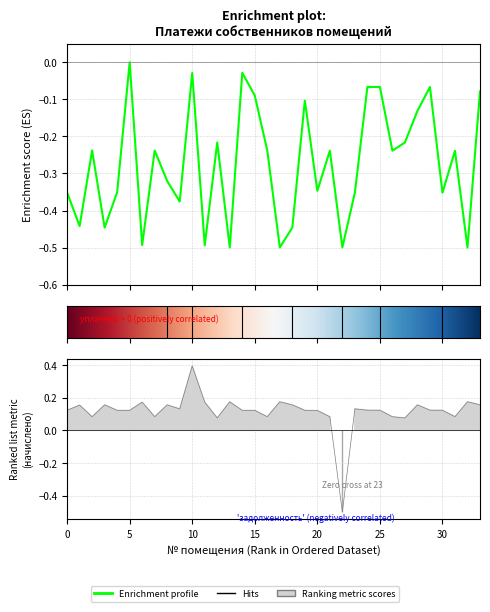

How many categories are shown in the chart?

34